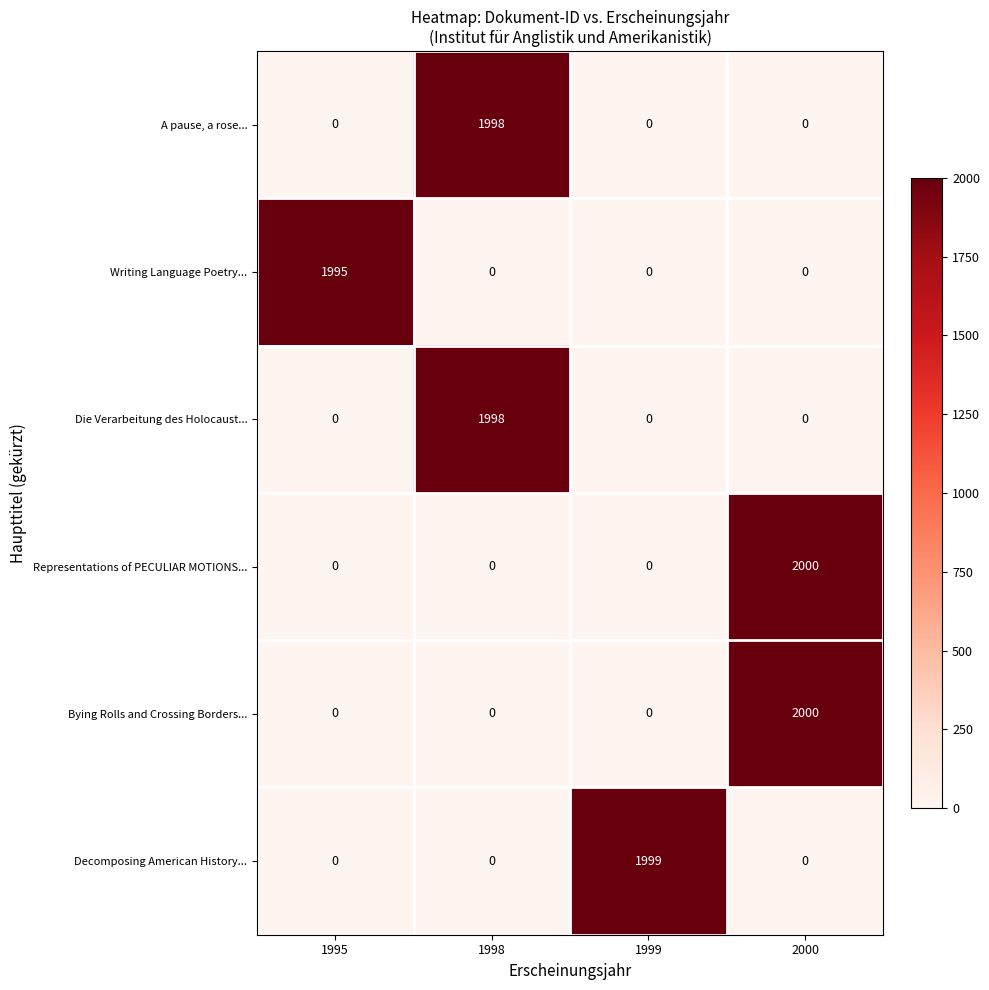

How many values in the Bying Rolls and Crossing Borders... series exceed 0?

1